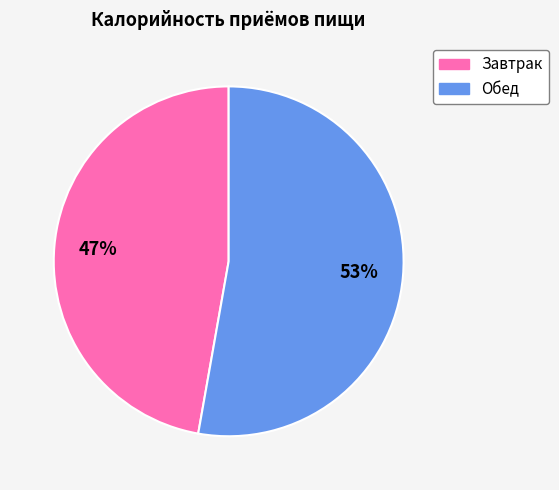

What is the largest slice in the pie chart?

Обед